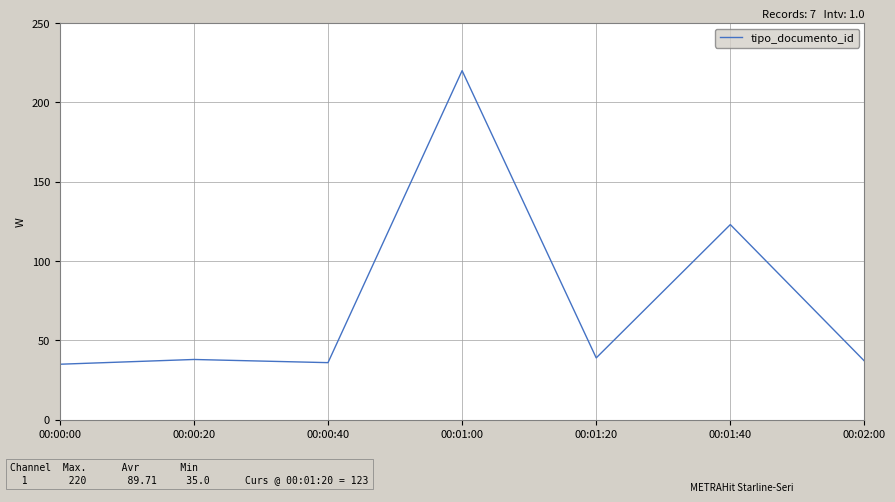

Reading left to right, what are all the values shown in this chart?

35	38	36	220	39	123	37